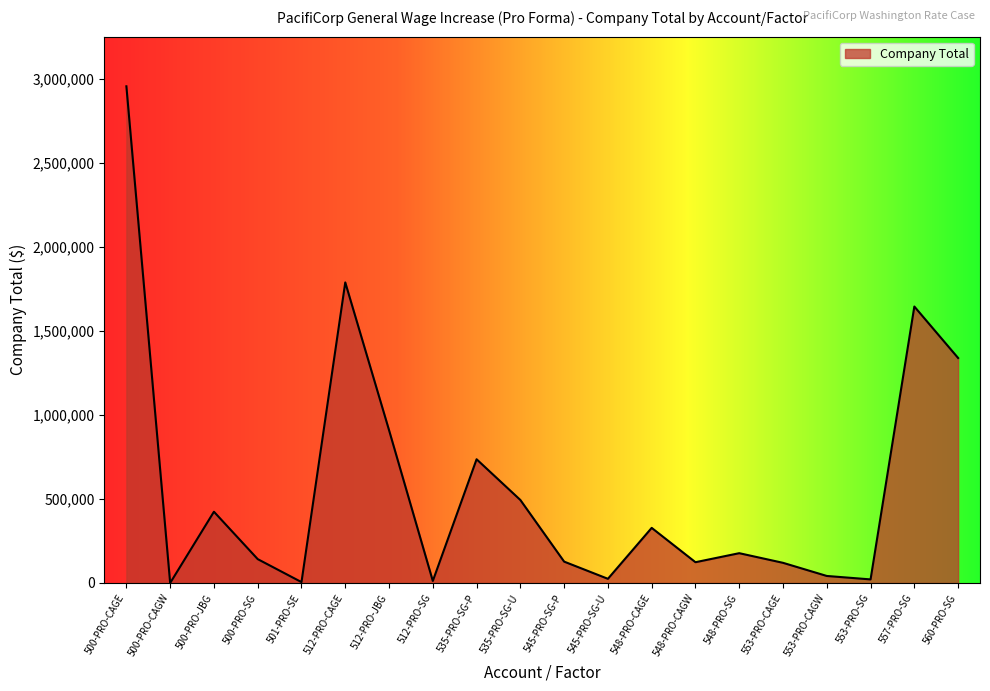

What is the difference between the values at 553-PRO-CAGE and 545-PRO-SG-P?

7154.2